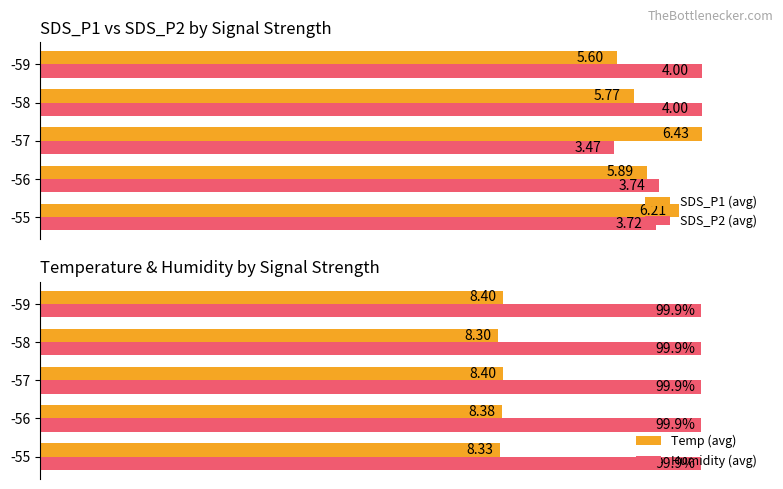

How many series are shown in this chart?

4